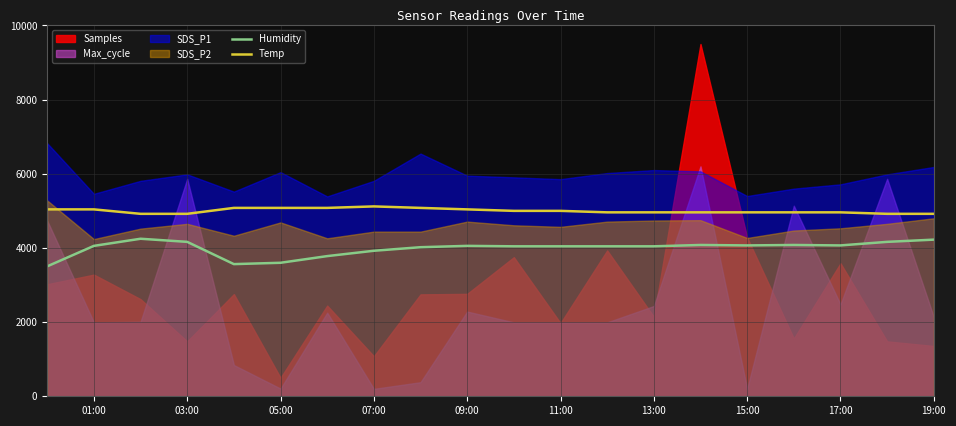

How many Temp values are between 4960 and 5080?

15